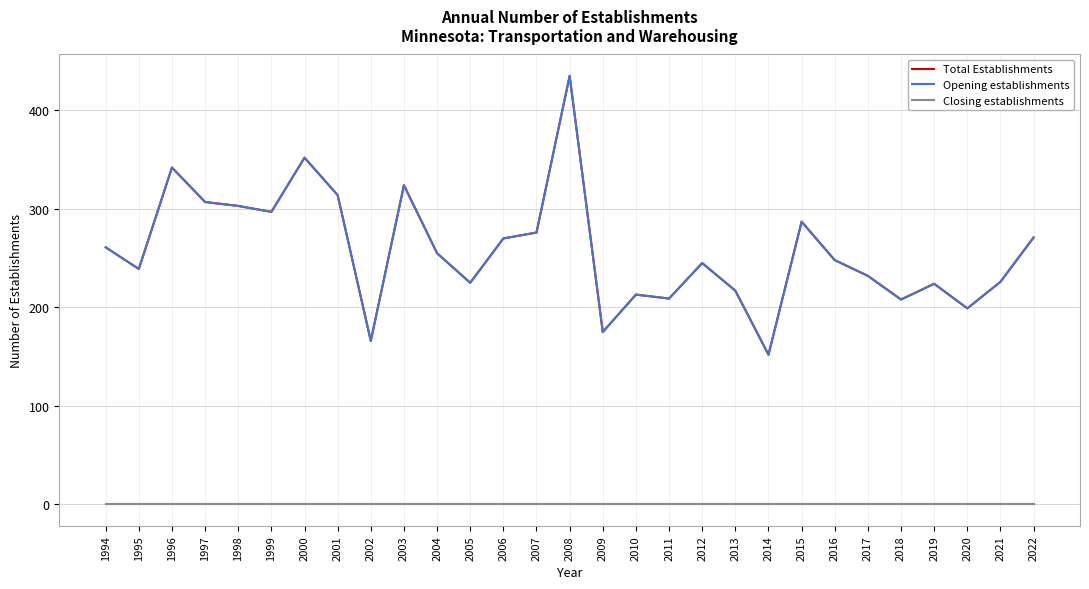

At which label is Closing establishments closest to 0?

1994